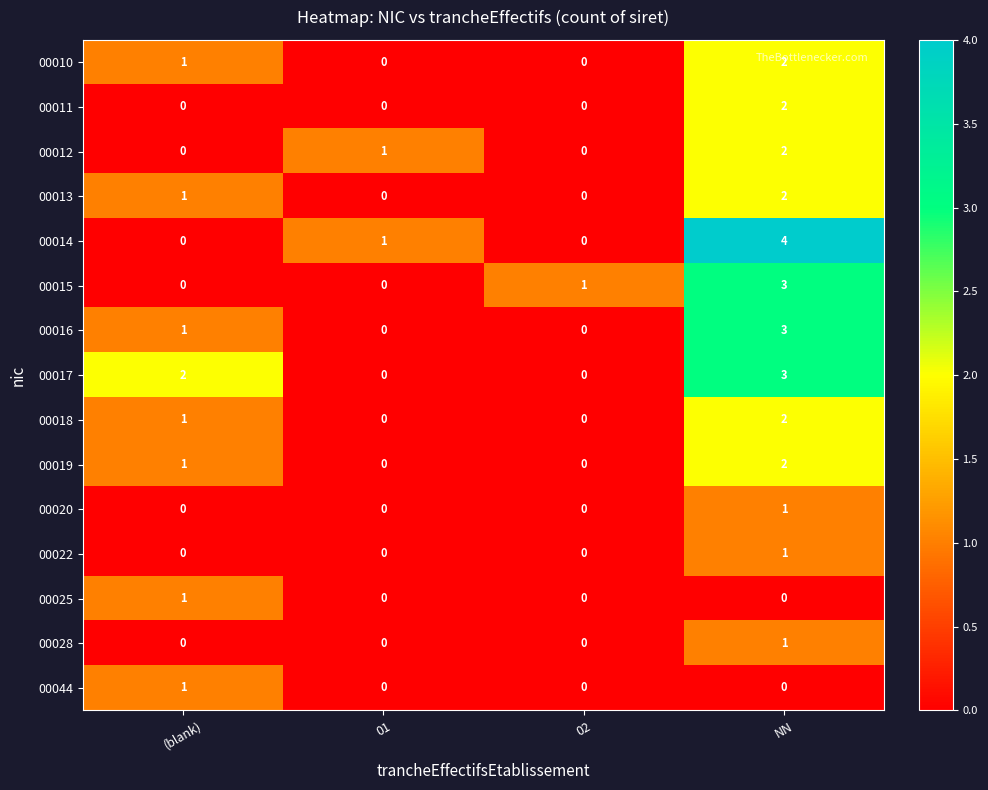

Which label corresponds to the largest value in the chart?

NN